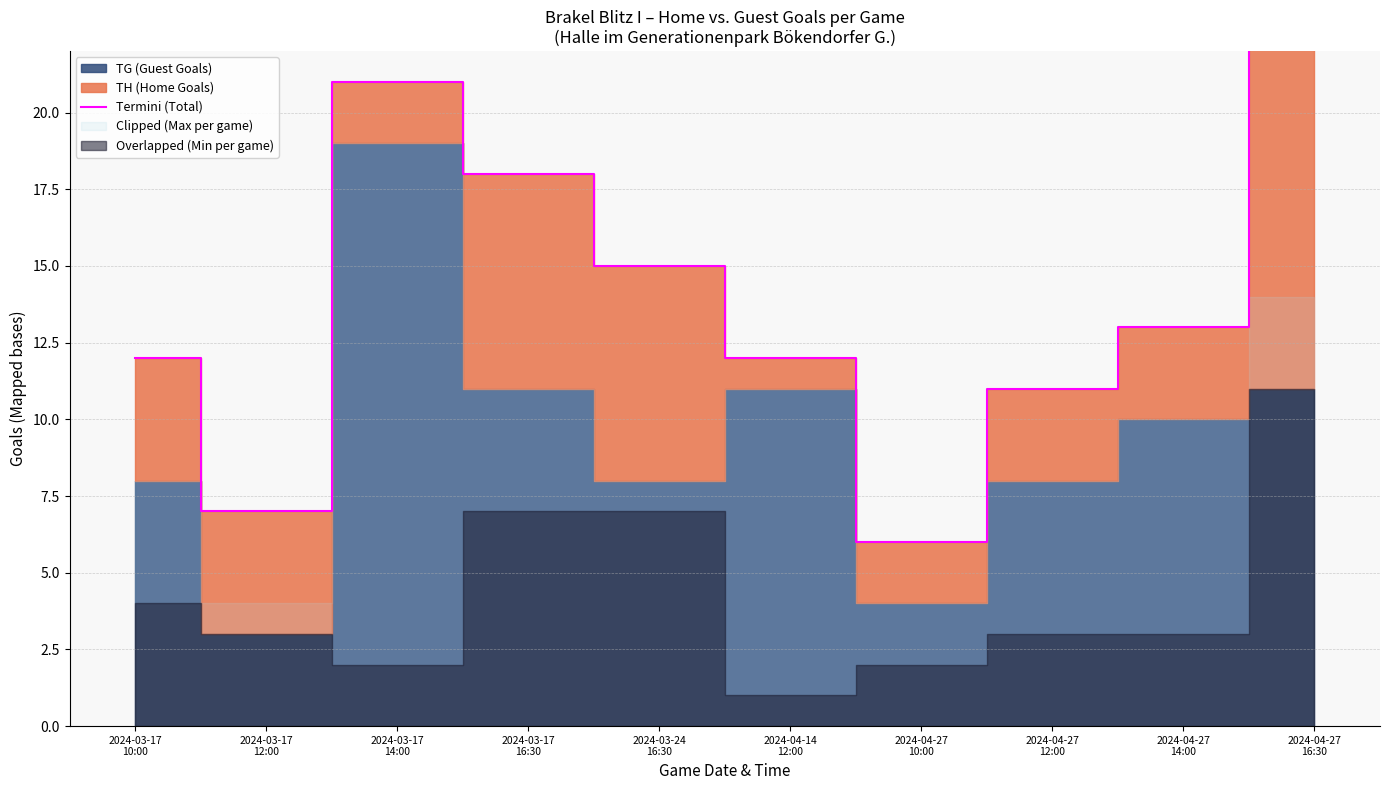

Rank the categories by value from highest to lowest.

2024-04-27
16:30, 2024-03-17
14:00, 2024-03-17
16:30, 2024-03-24
16:30, 2024-04-27
14:00, 2024-03-17
10:00, 2024-04-14
12:00, 2024-04-27
12:00, 2024-03-17
12:00, 2024-04-27
10:00